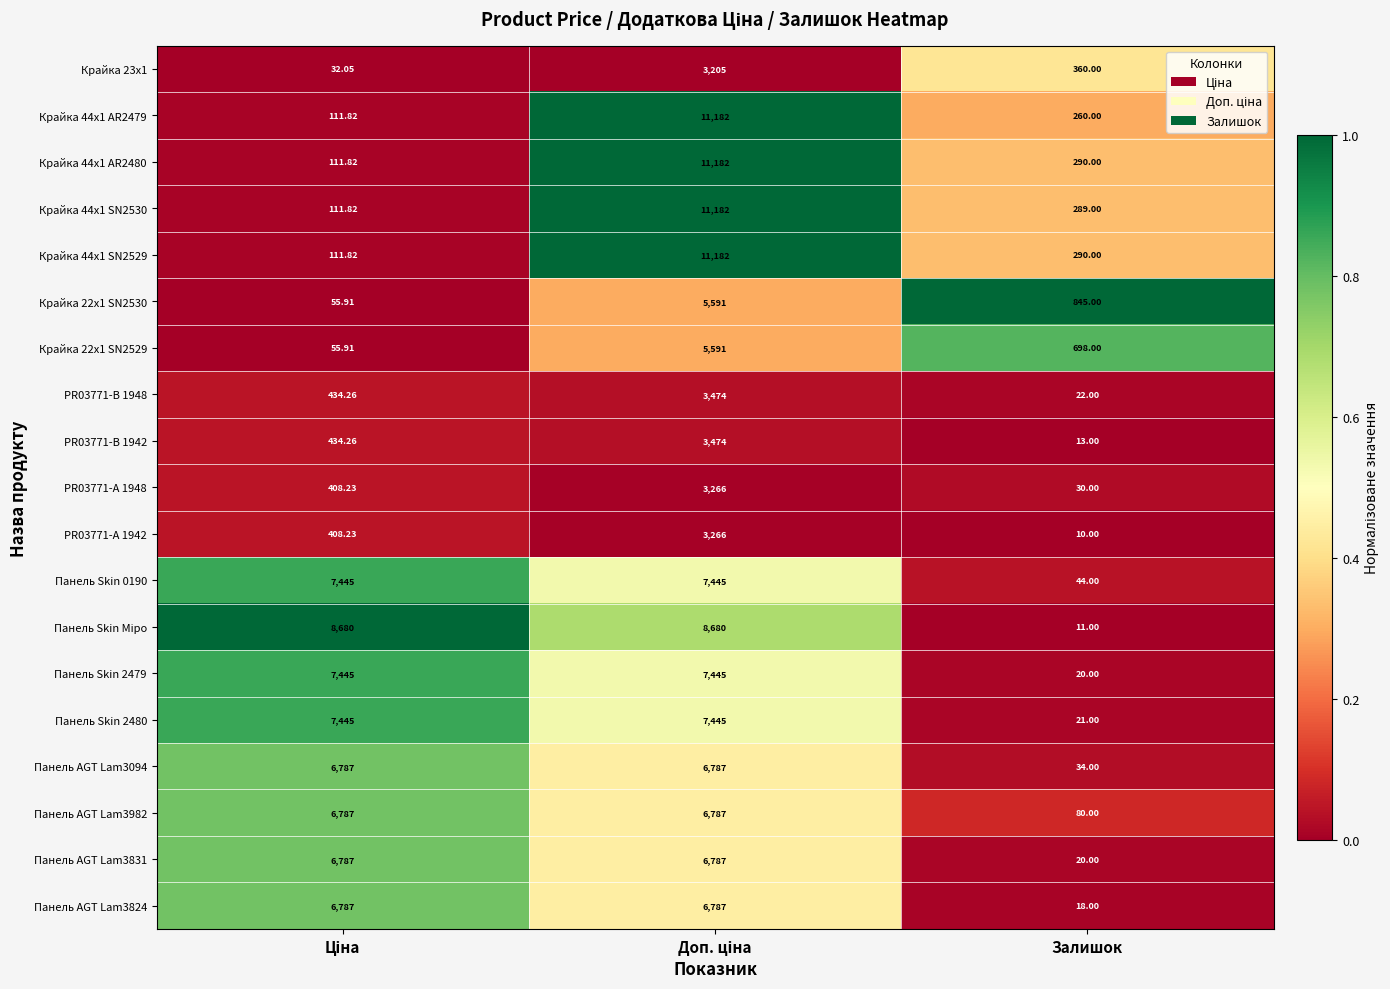

At which label is Крайка 44x1 AR2479 closest to 5646?

Залишок